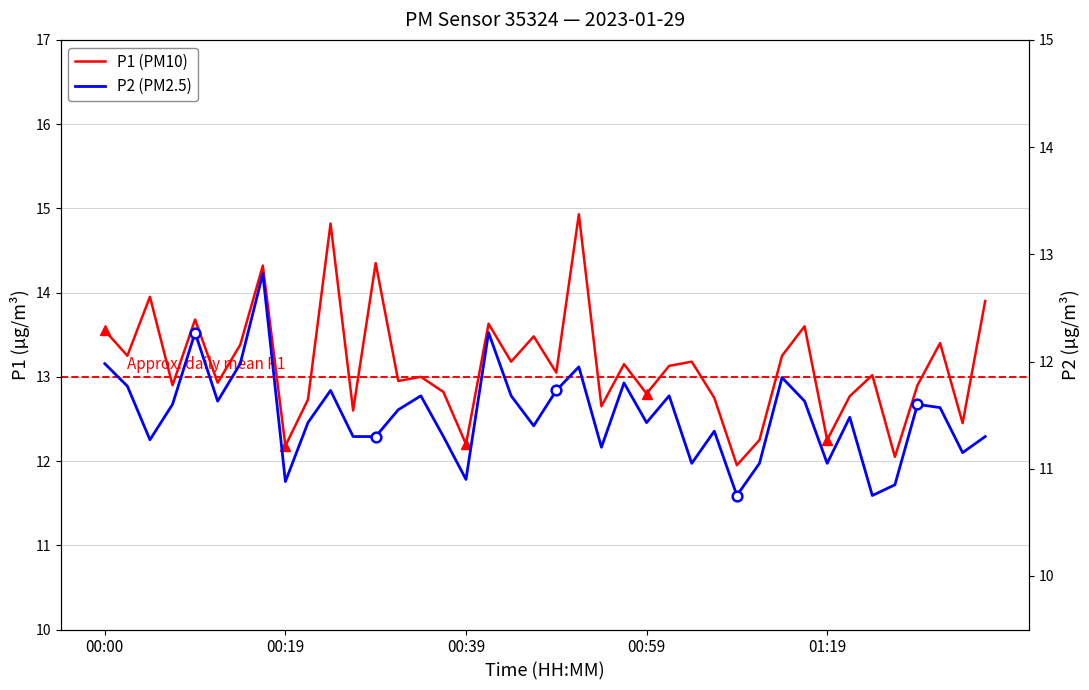

How many categories are shown in the chart?

40